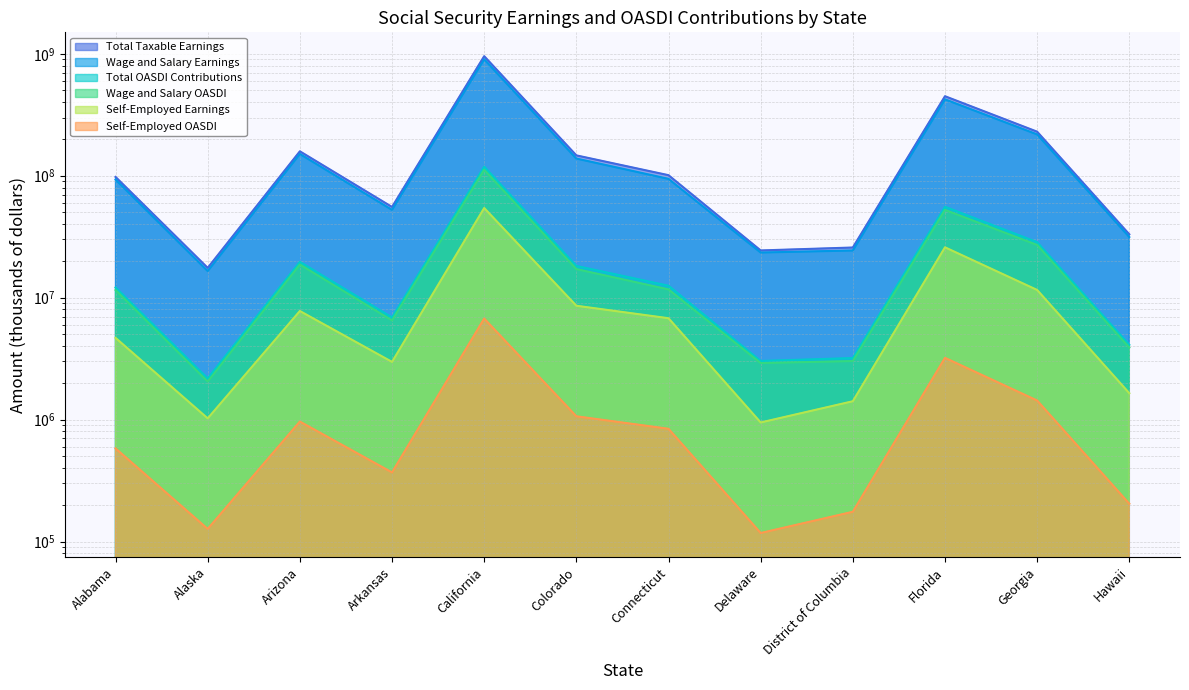

What is the difference between the second highest and minimum values in the Wage and Salary OASDI series?

50392318